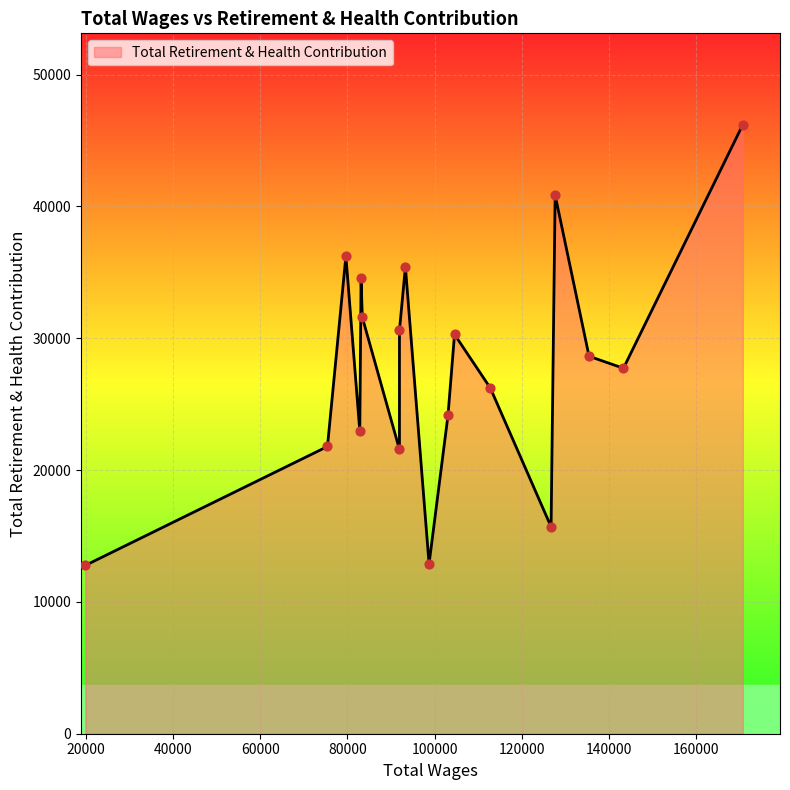

What is the ratio of the value at 104544.0 to the value at 103049.0?

1.3